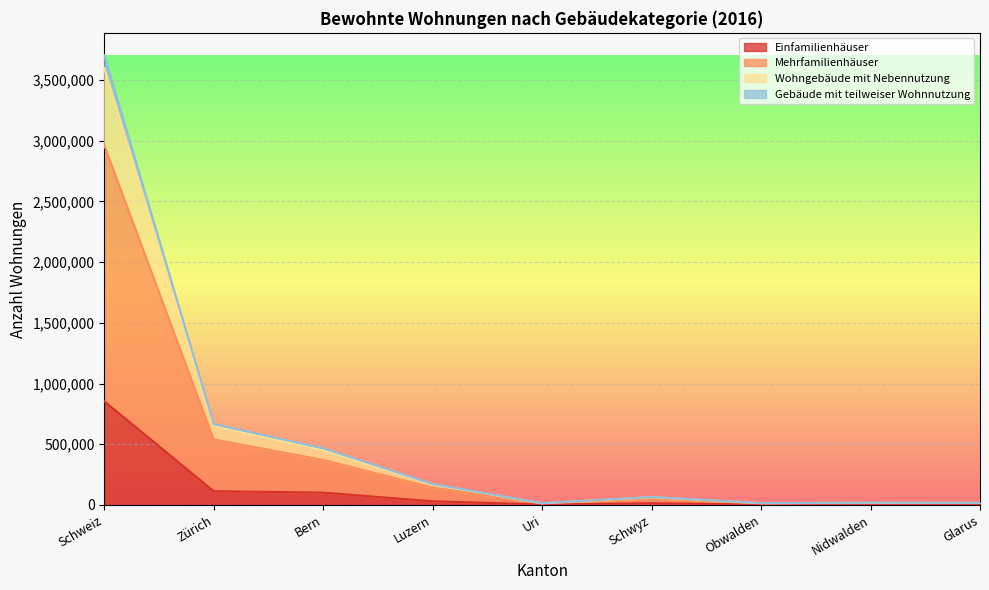

How many interior local valleys does the Gebäude mit teilweiser Wohnnutzung series have?

2